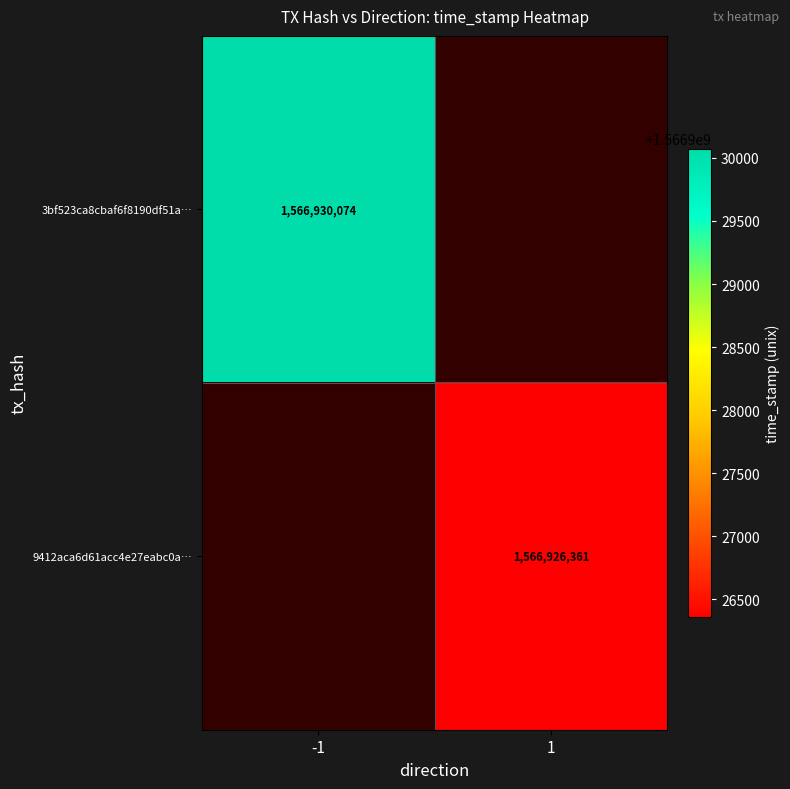

Count the number of categories in the chart.

2